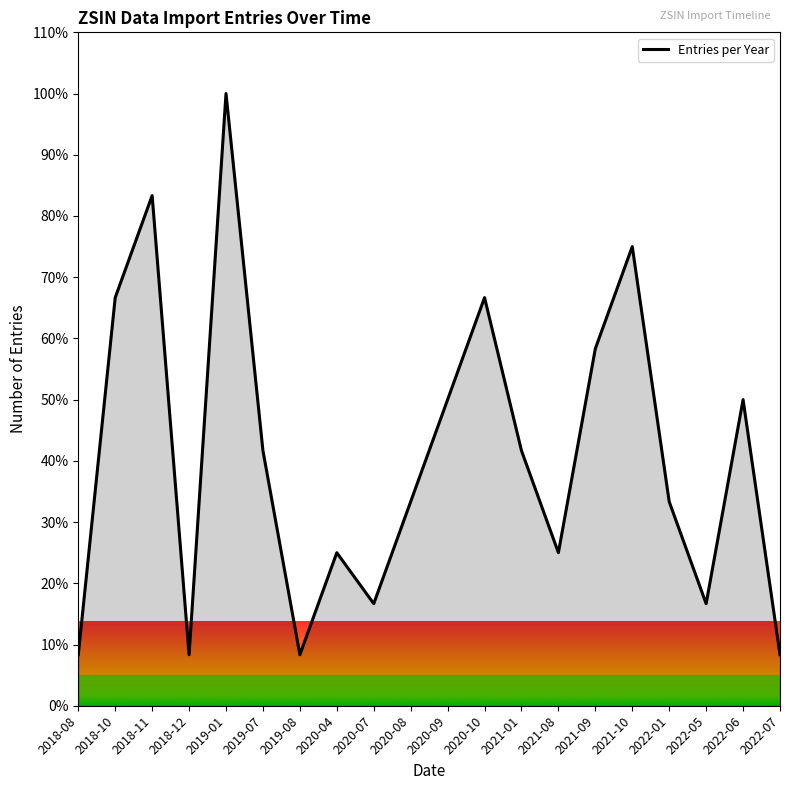

What is the difference between the values at 2021-01 and 2020-08?

8.3